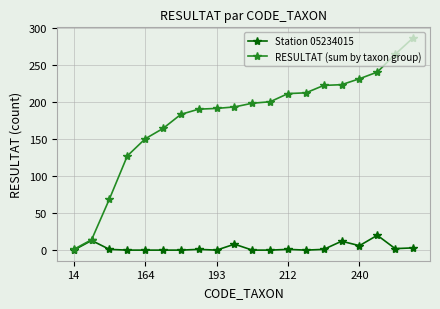

What is the sum of all RESULTAT (sum by taxon group) values?

3569